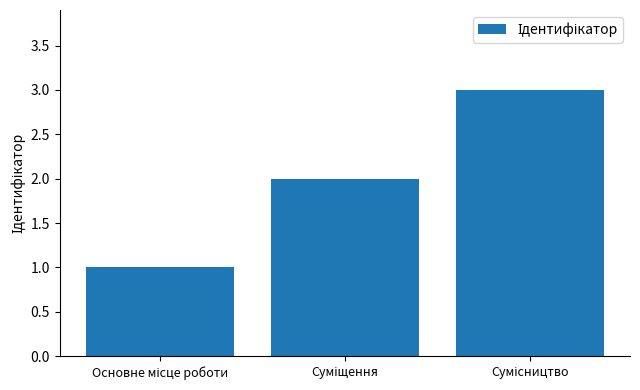

Reading left to right, list all the values displayed in this chart.

1	2	3